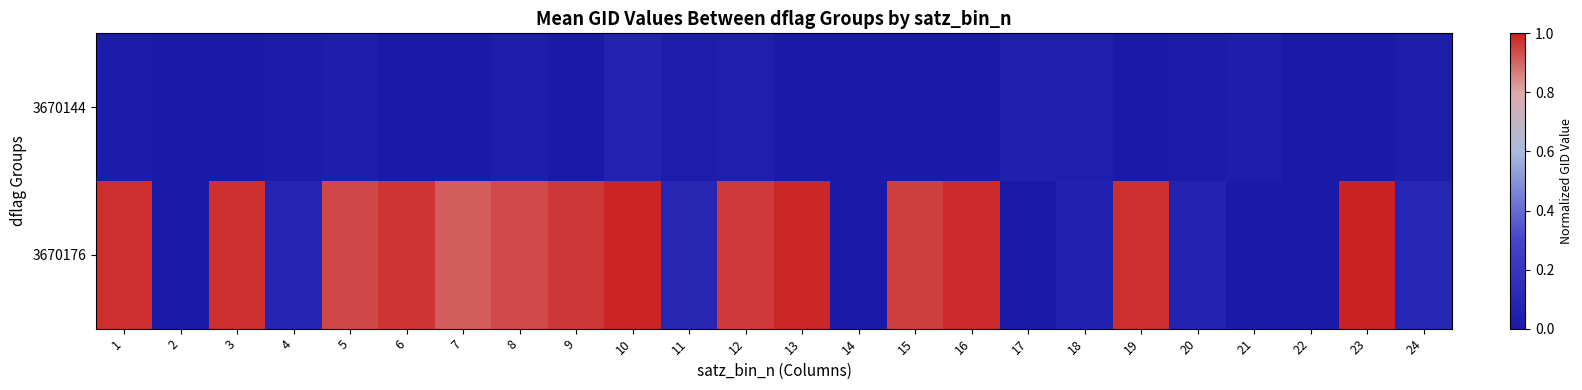

Between 20 and 22, which series saw the biggest shift?

3670176